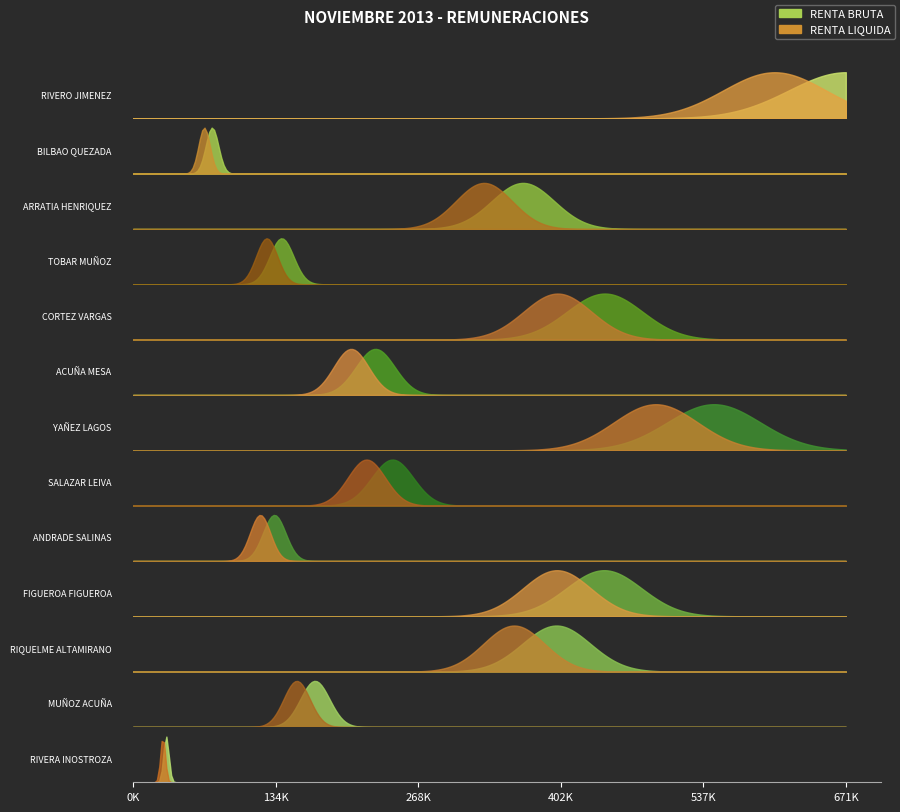

Between CORTEZ VARGAS and ACUÑA MESA, which series saw the biggest shift?

RENTA BRUTA